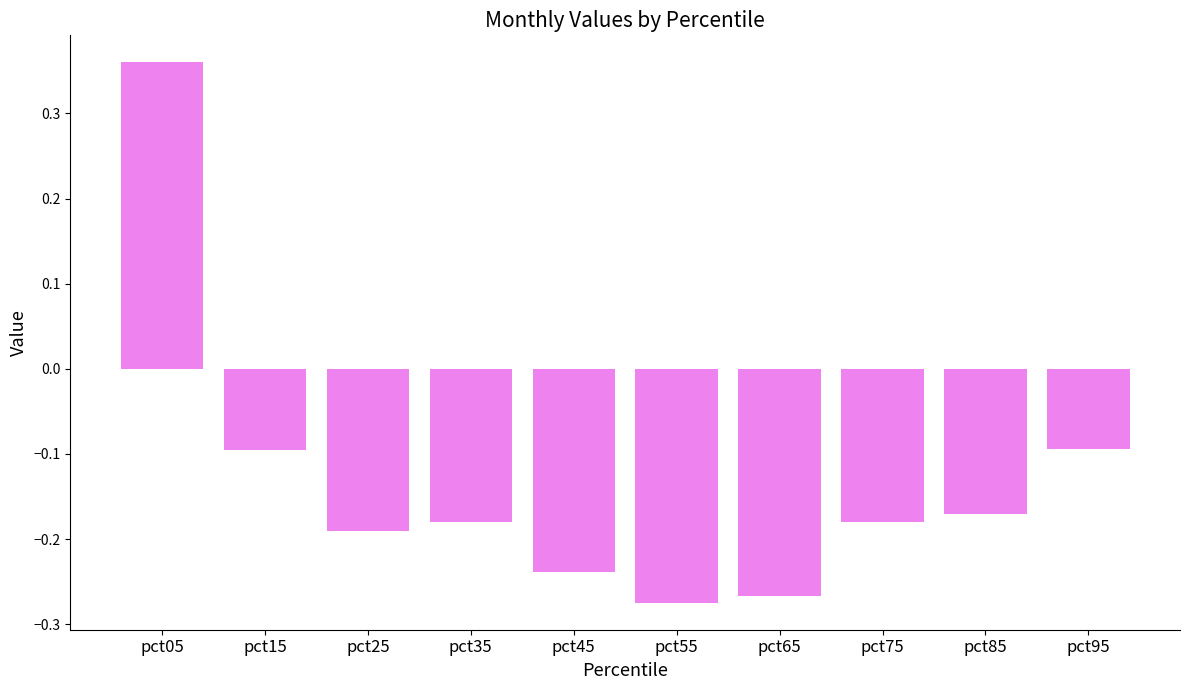

What is the average value?

-0.1